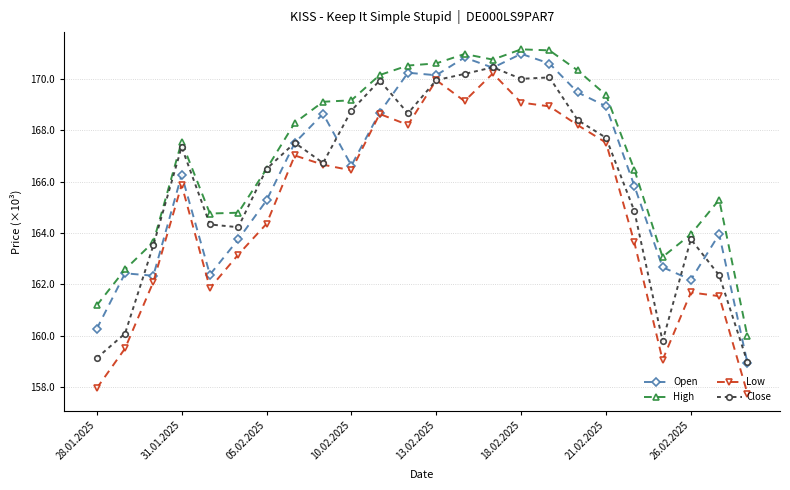

True or false: Low and High intersect in this chart.

False